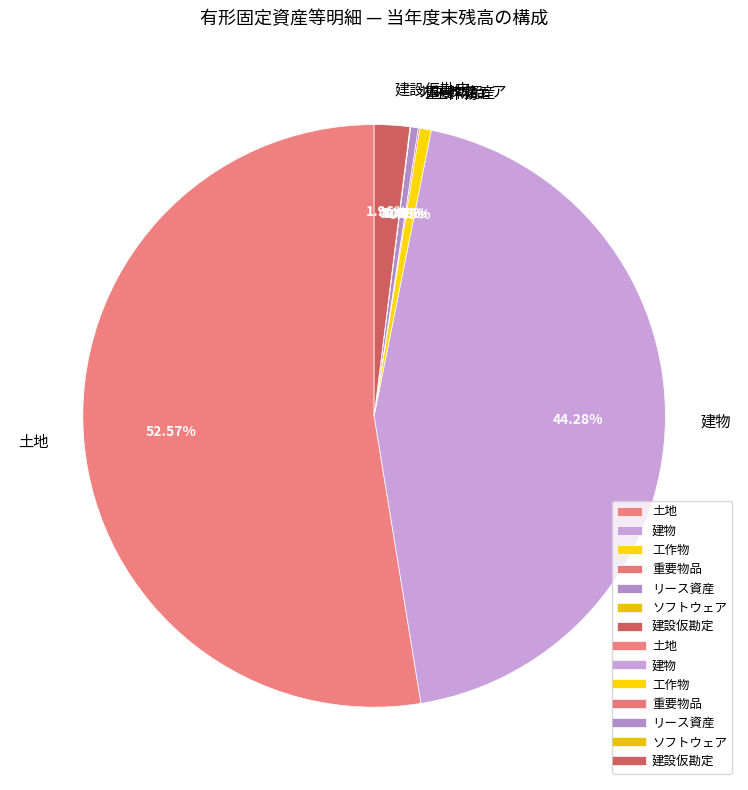

Which has a higher value, 工作物 or 土地?

土地